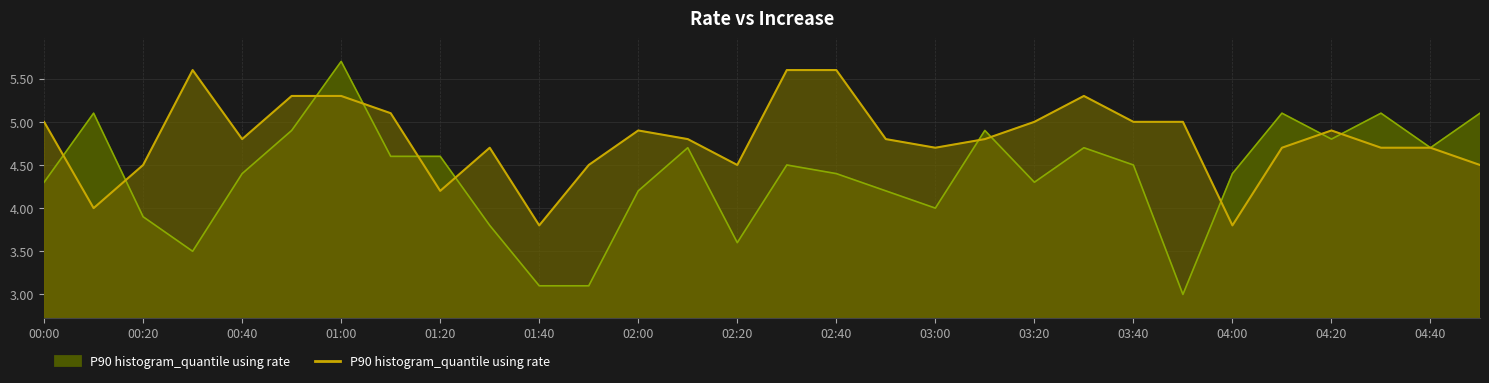

The chart shows a value of 4.9 at 04:20. True or false?

True